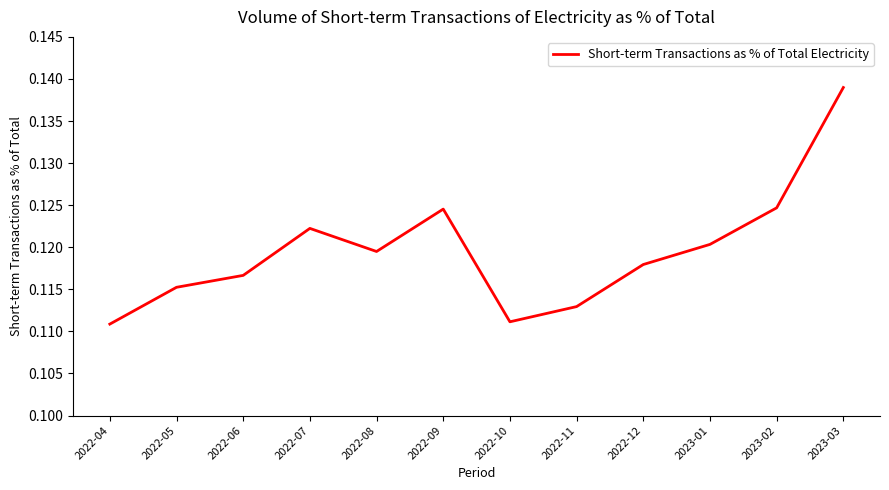

Which category has the highest value across all series?

2023-03